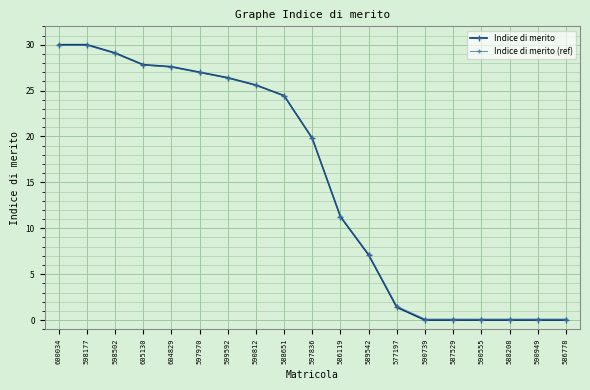

Is it true that Indice di merito (ref) equals 14.8 at 598177?

False